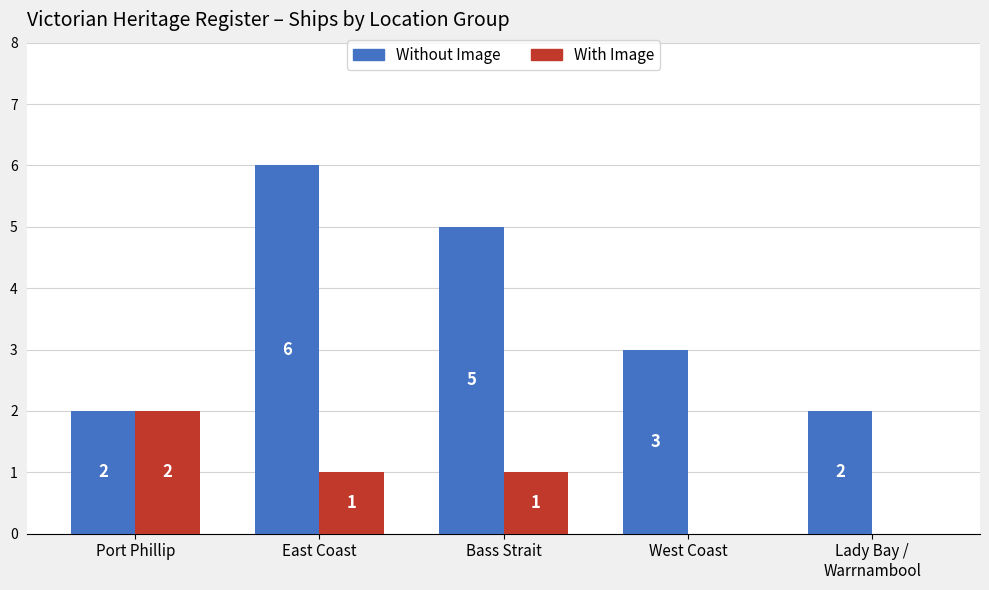

Reading left to right, extract all data points from this chart.

Without Image: 2	6	5	3	2
With Image: 2	1	1	0	0